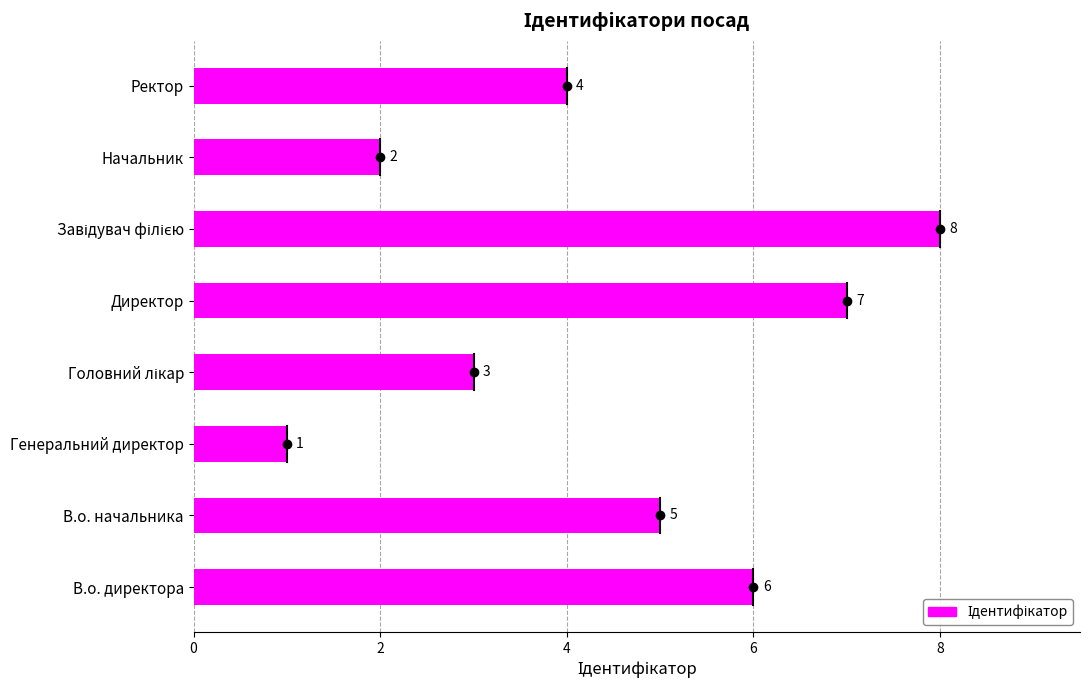

At which label is the value closest to 4?

Ректор